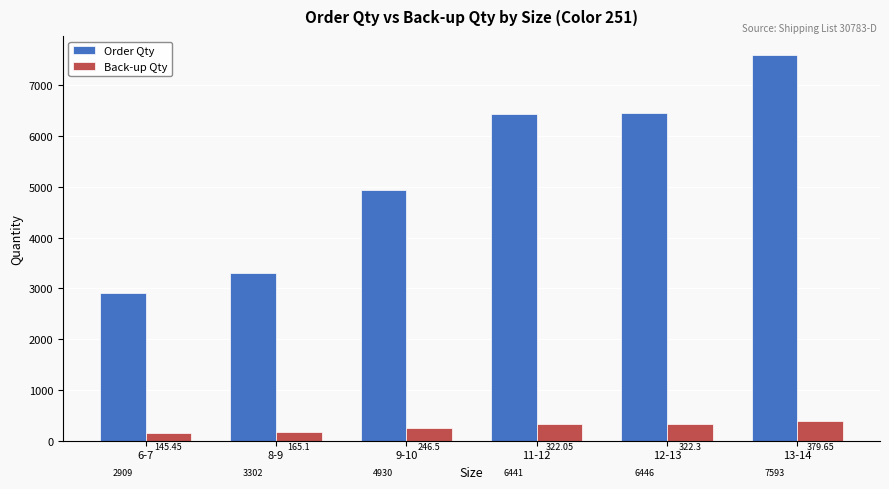

The Order Qty series shows 7593.0 at 13-14. True or false?

True